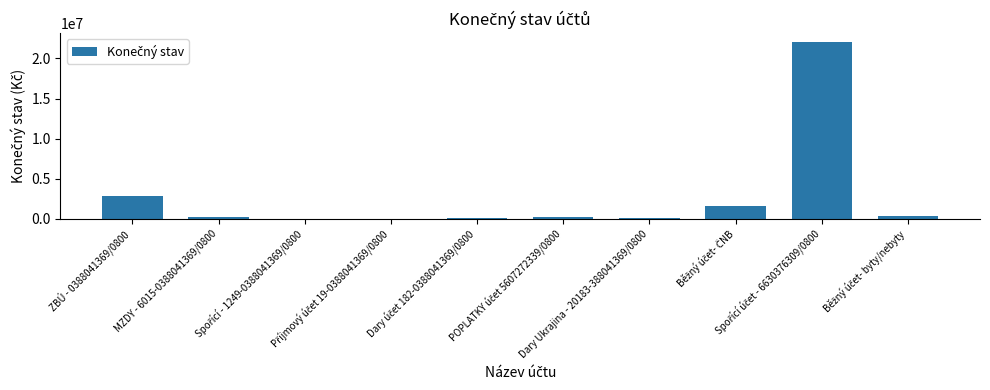

What is the greatest value displayed?

22048888.9